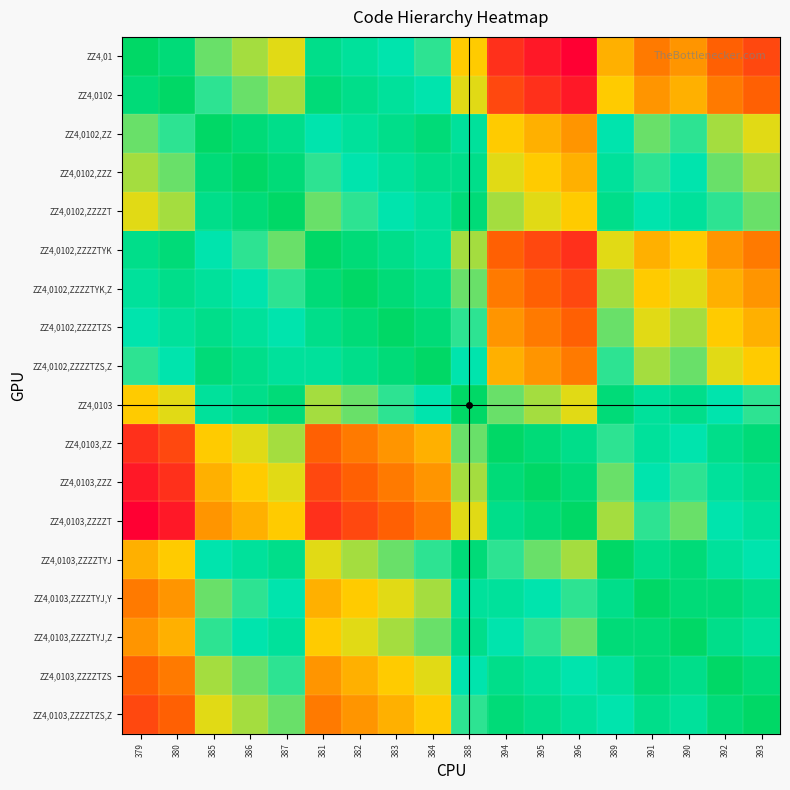

At how many categories does at least one series exceed 0?

18